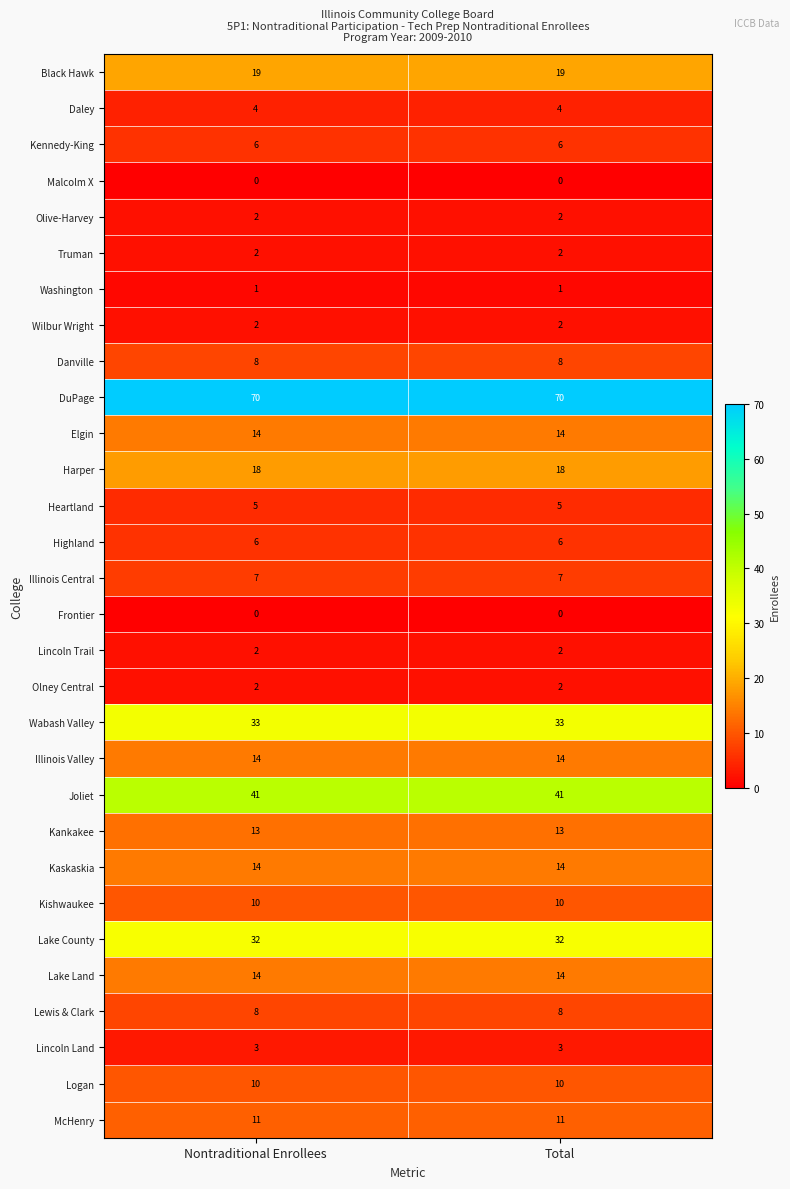

The value of Kennedy-King at Total is 6. True or false?

True